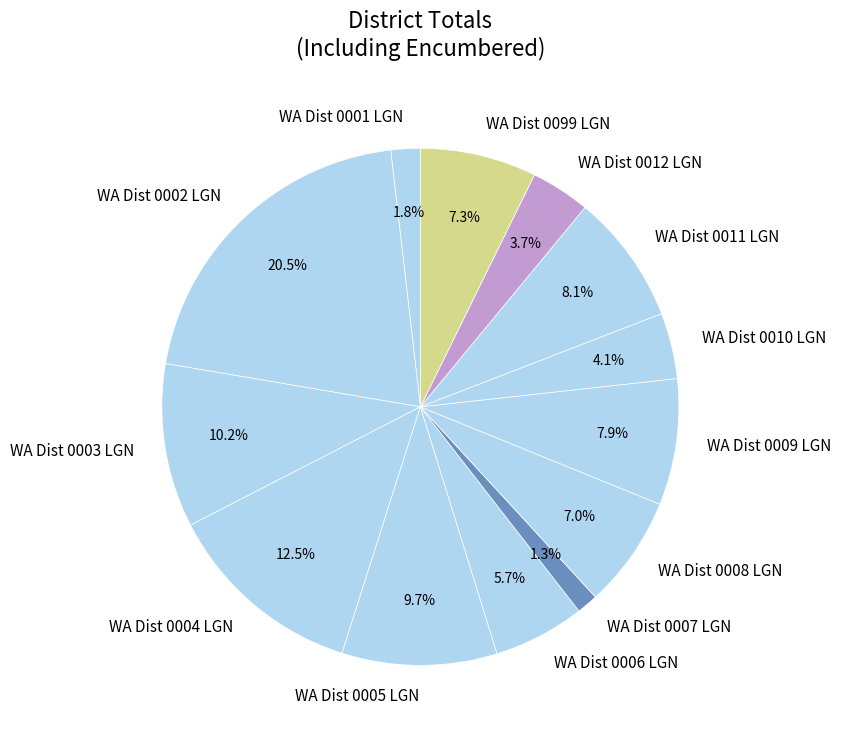

Is the sum of WA Dist 0008 LGN and WA Dist 0003 LGN greater than half?

No